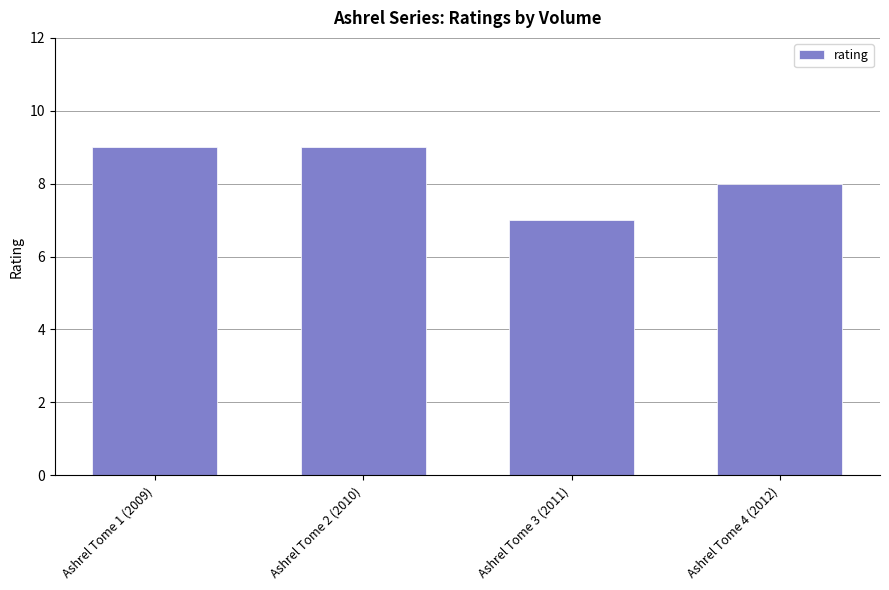

Is it true that the value at Ashrel Tome 2 (2010) is 5?

False